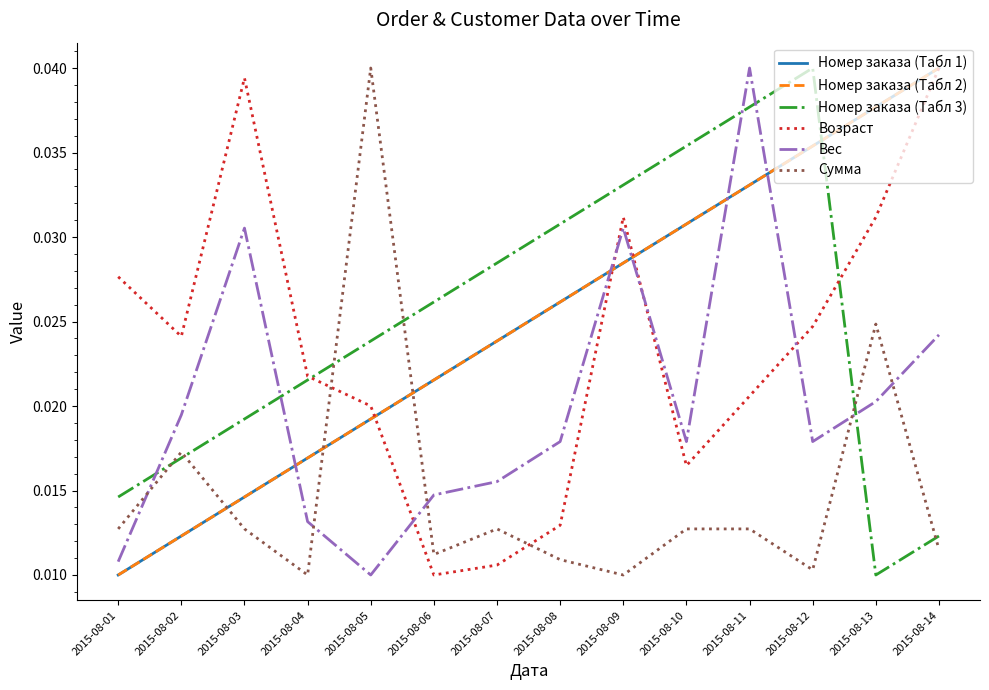

What are all the series names shown in the legend?

Номер заказа (Табл 1), Номер заказа (Табл 2), Номер заказа (Табл 3), Возраст, Вес, Сумма